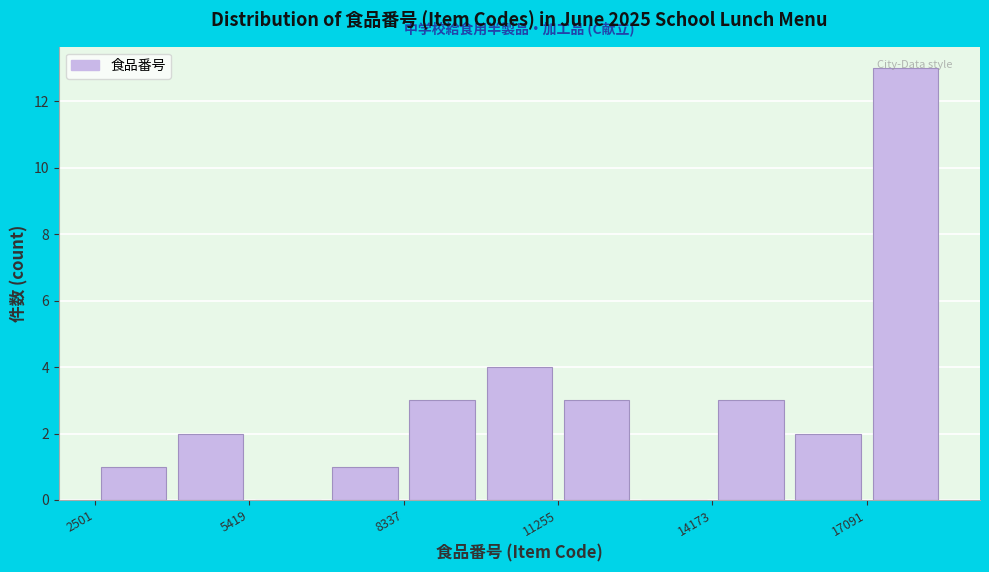

Around what value on the x-axis is the tallest bar? Give the approximate position of its centre, as read against the axis.

18000